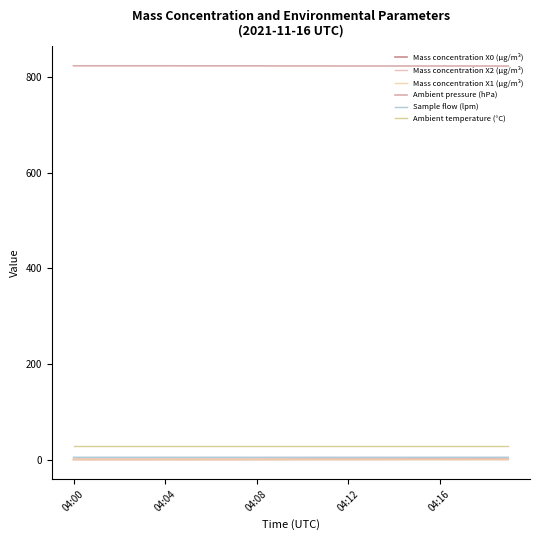

Which series has the largest total across all categories?

Ambient pressure (hPa)